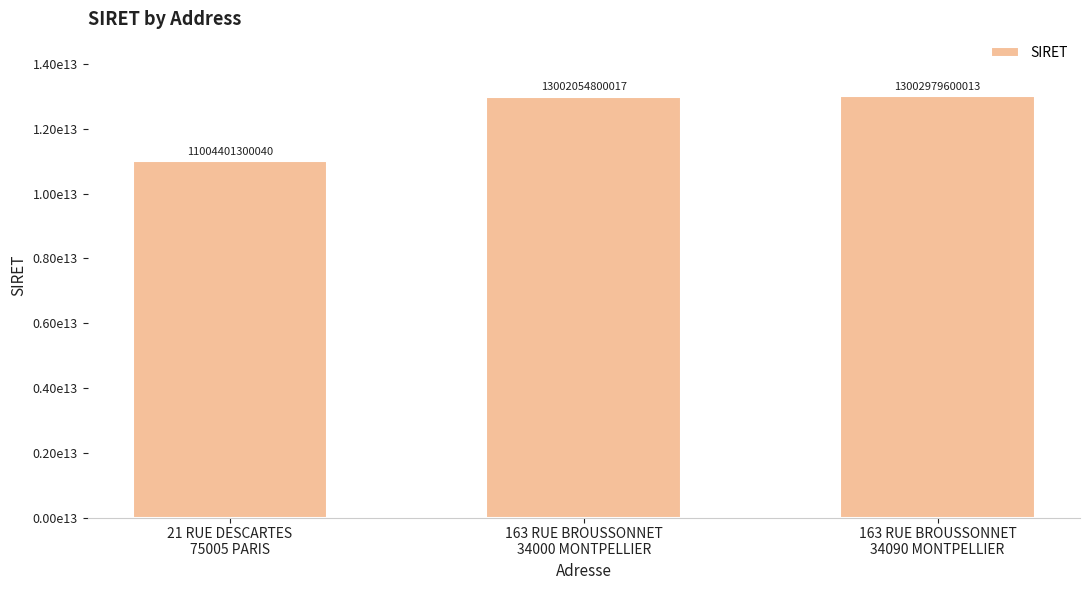

Which has a higher value, 21 RUE DESCARTES
75005 PARIS or 163 RUE BROUSSONNET
34000 MONTPELLIER?

163 RUE BROUSSONNET
34000 MONTPELLIER